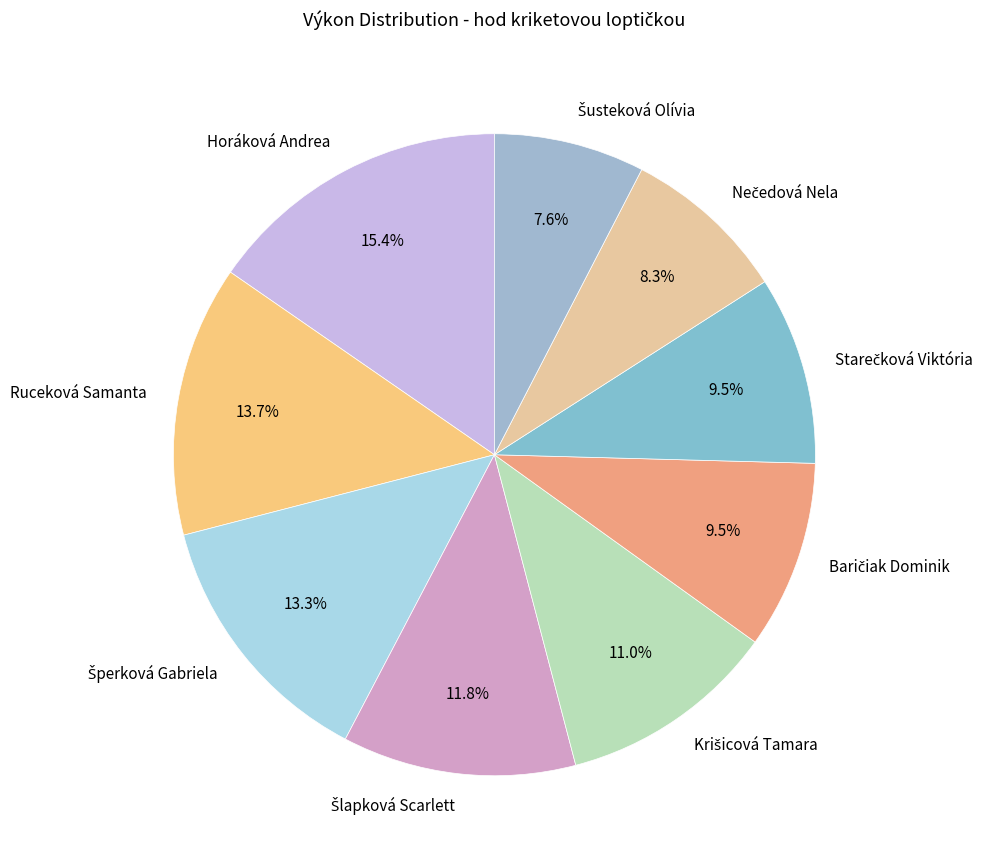

What percentage is the Horáková Andrea slice, to the nearest percent?

15%